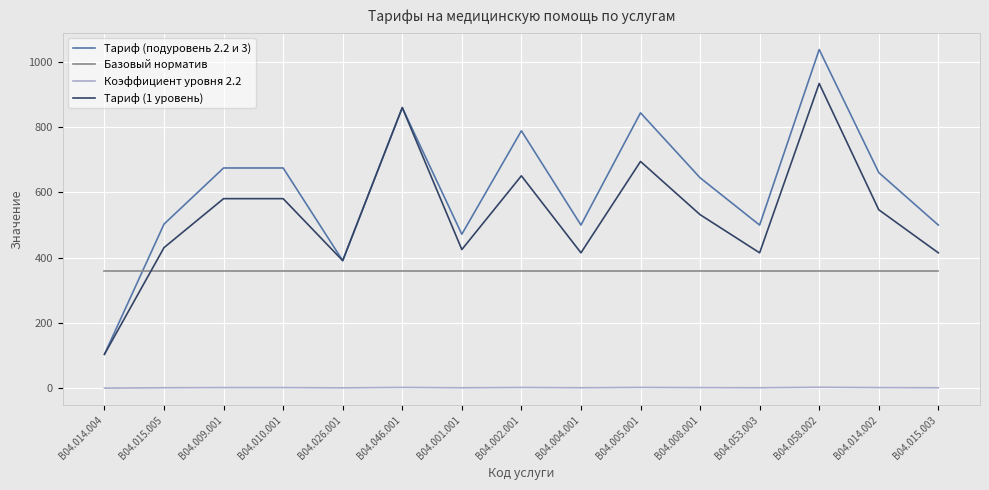

What is the sum of the Tариф (подуровень 2.2 и 3) values at B04.046.001 and B04.010.001?

1535.0